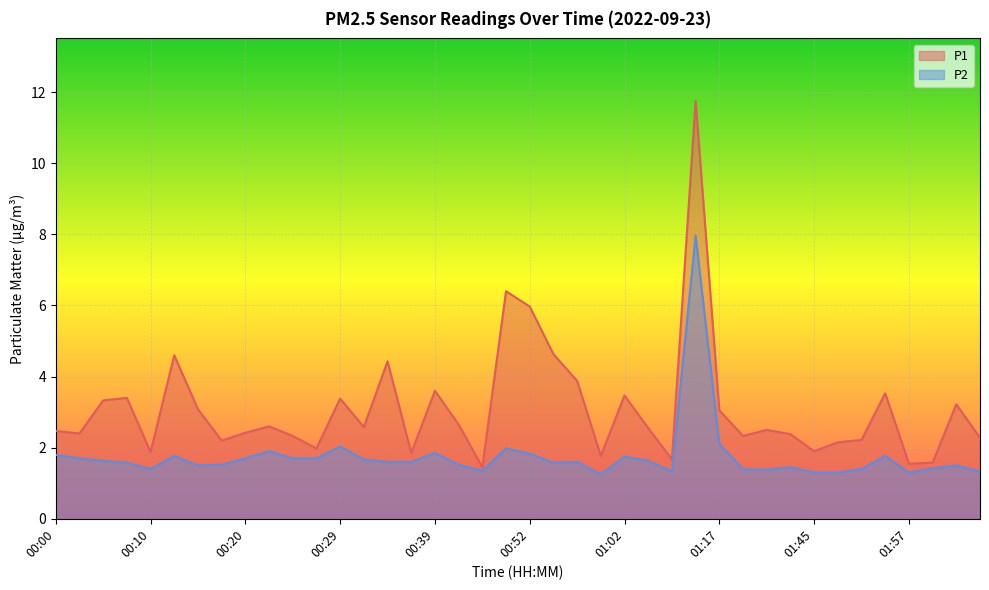

What position from the right is 00:42?

23